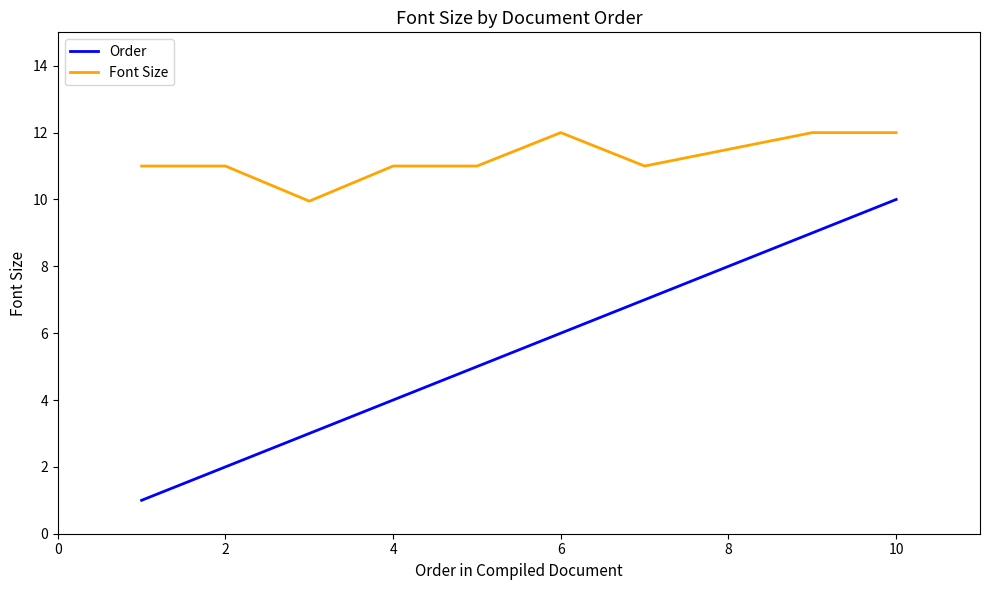

List the series in order of their overall mean, lowest first.

Order, Font Size